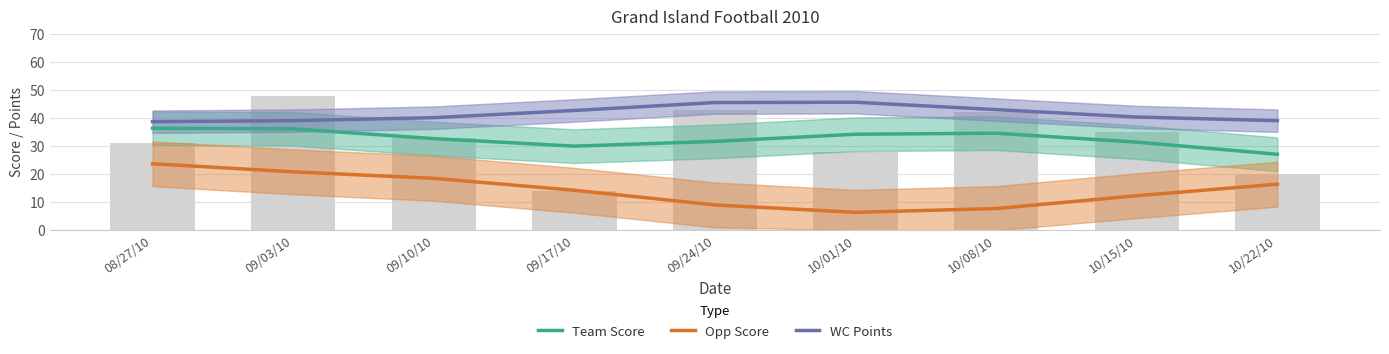

What is the difference between the maximum and second lowest values in the Opp Score series?

16.0